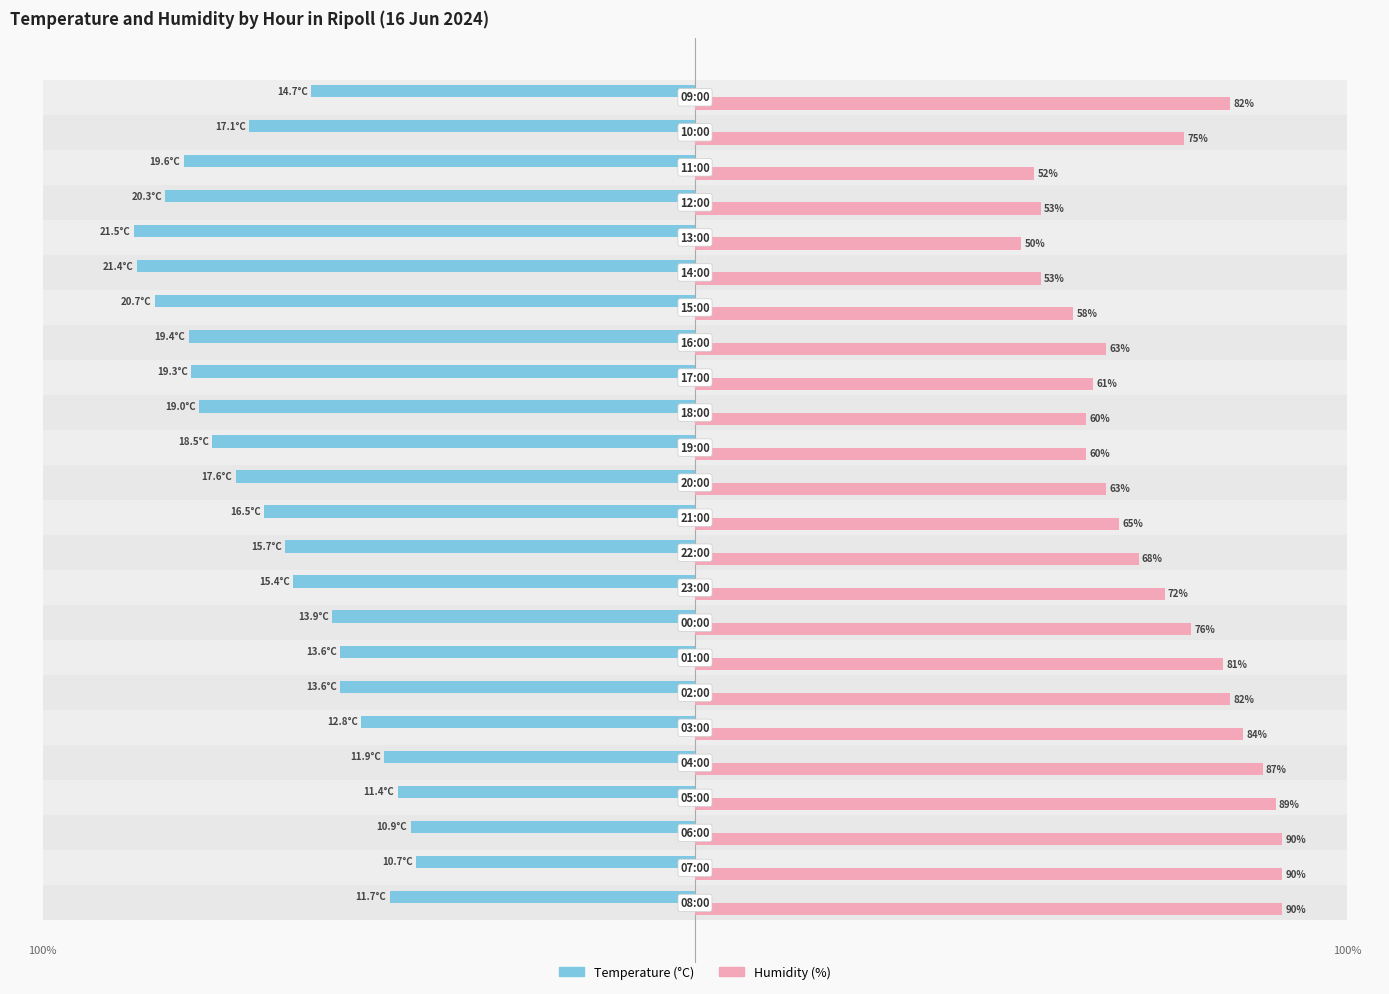

What is the value of the Humidity (%) bar at the 4th from the left?

89.0